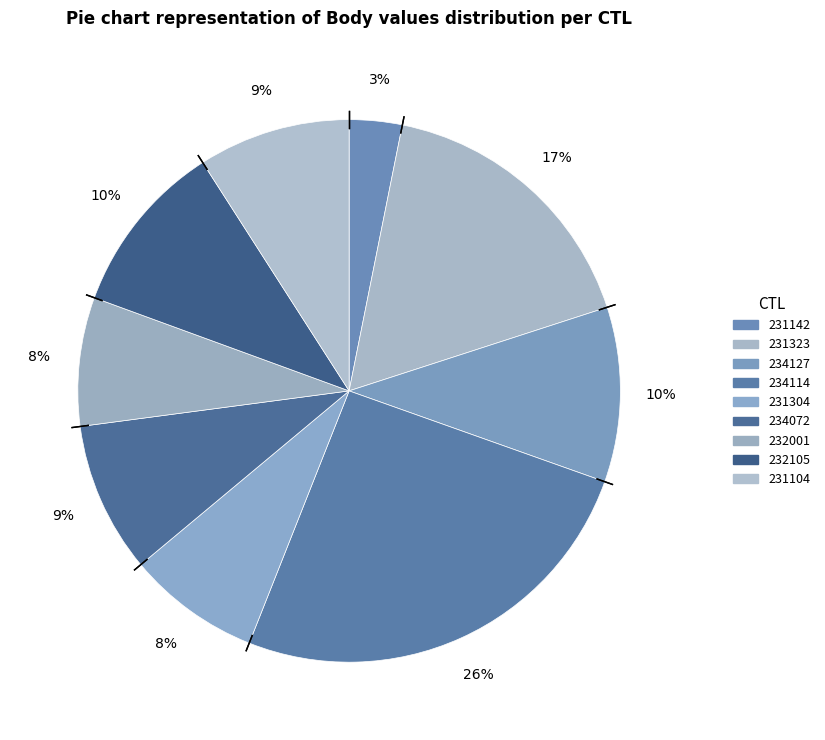

How many segments does this pie chart have?

9